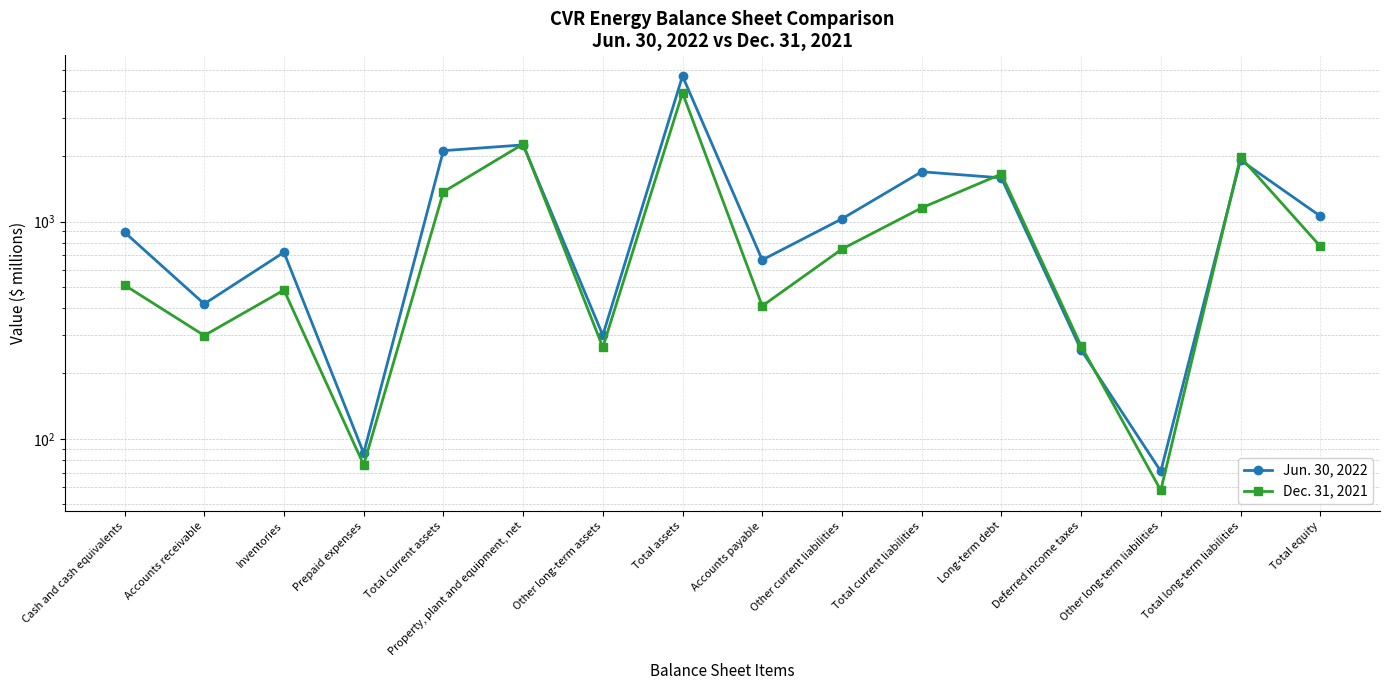

At which category is the sum across all series the highest?

Total assets